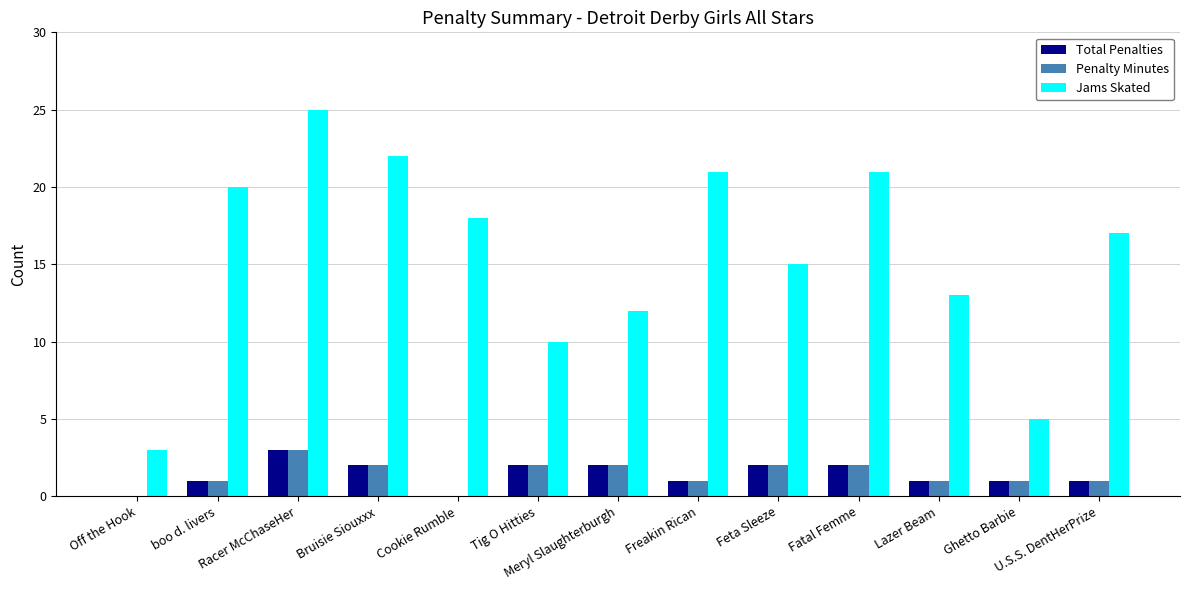

At which label does Jams Skated reach its peak?

Racer McChaseHer